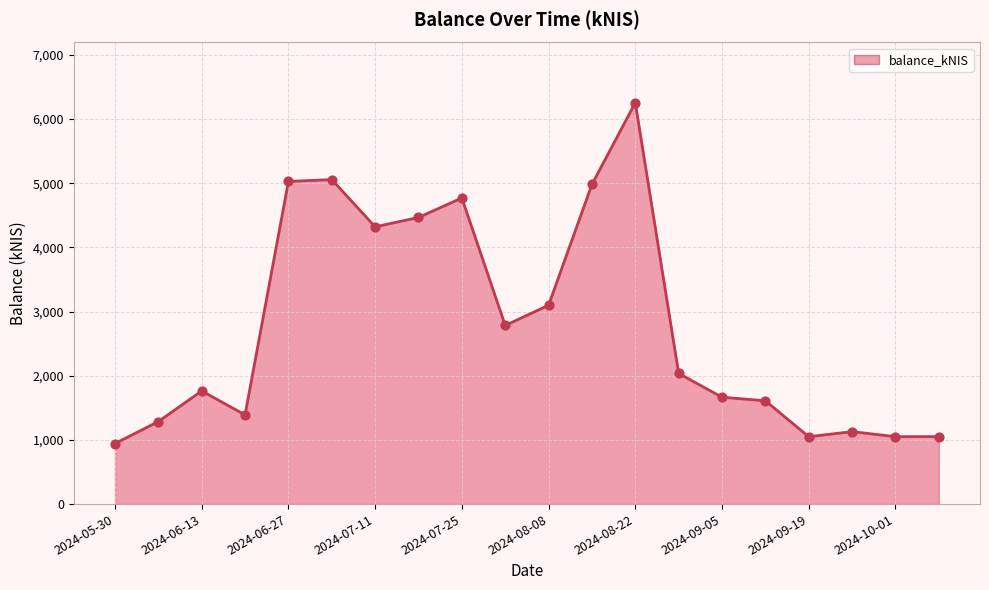

What is the maximum value shown in the chart?

6254.3